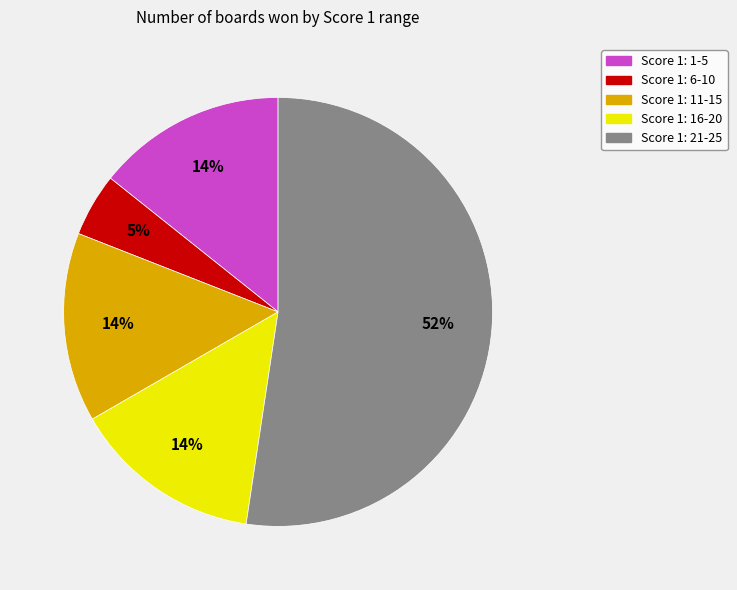

To the nearest percent, what percentage of the pie is Score 1: 1-5?

14%